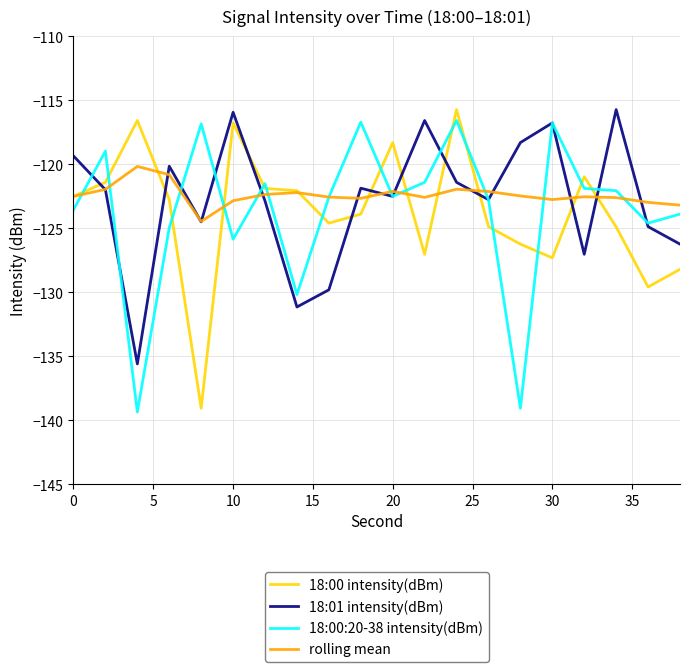

In 18:01 intensity(dBm), how many points are higher than both neighbors (excluding endpoints)?

6